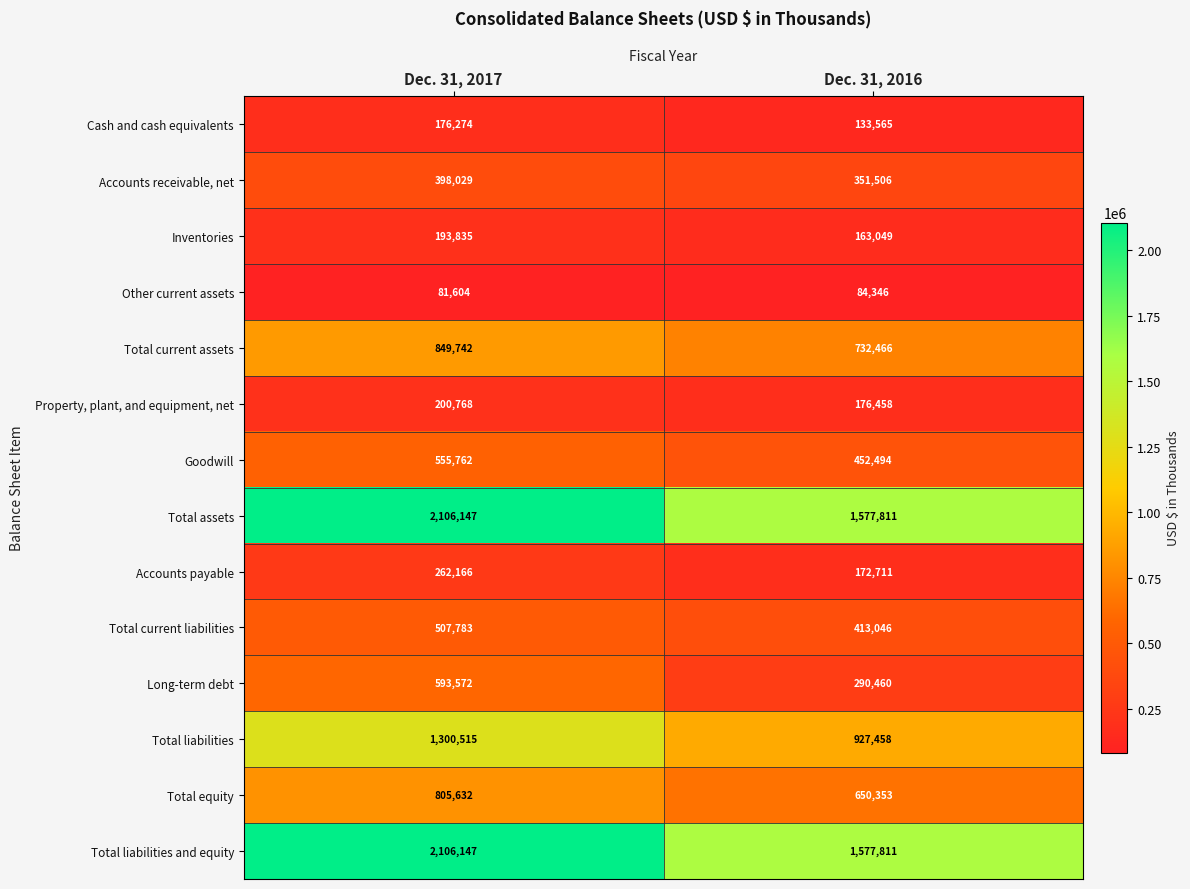

The Total current assets series shows 849742 at Dec. 31, 2017. True or false?

True